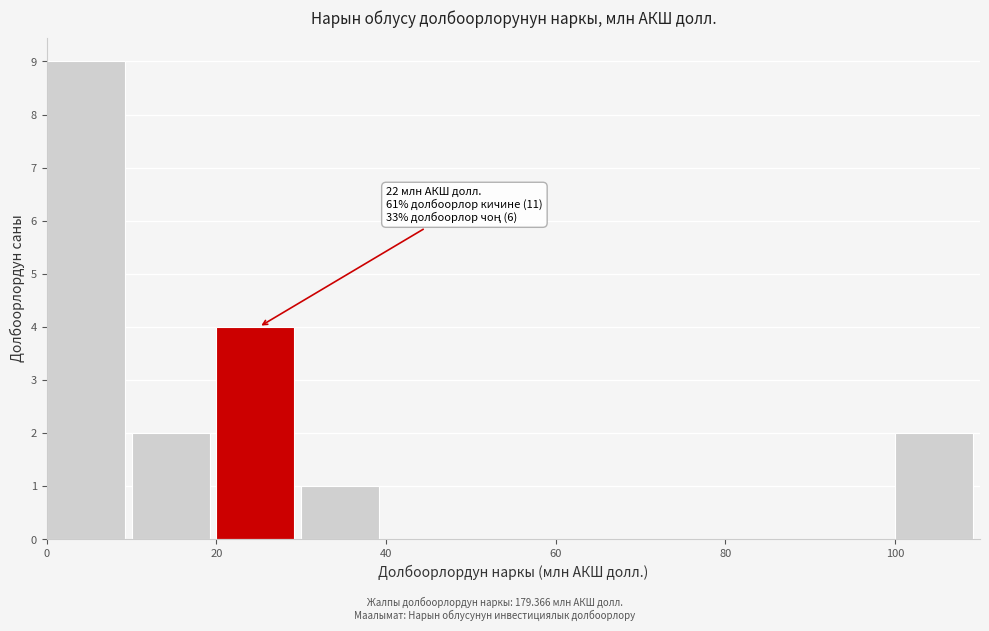

Over which range of the x-axis is the bar tallest?

0 to 10